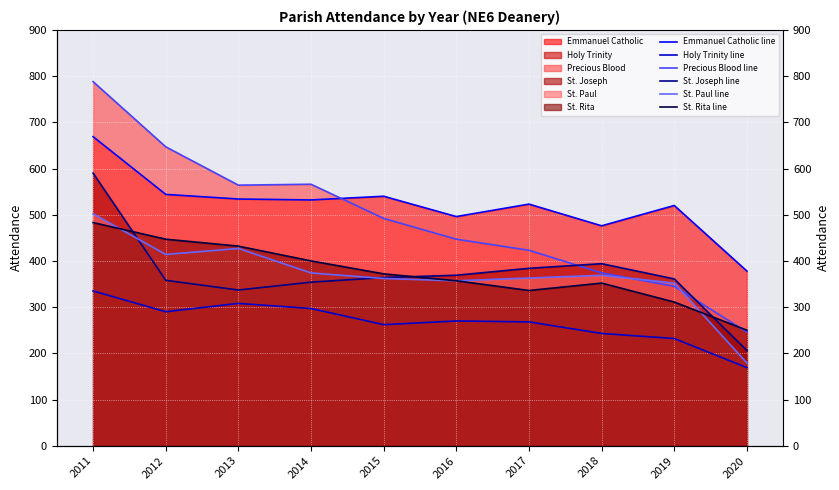

What is the total value across all series at 2017?

2297